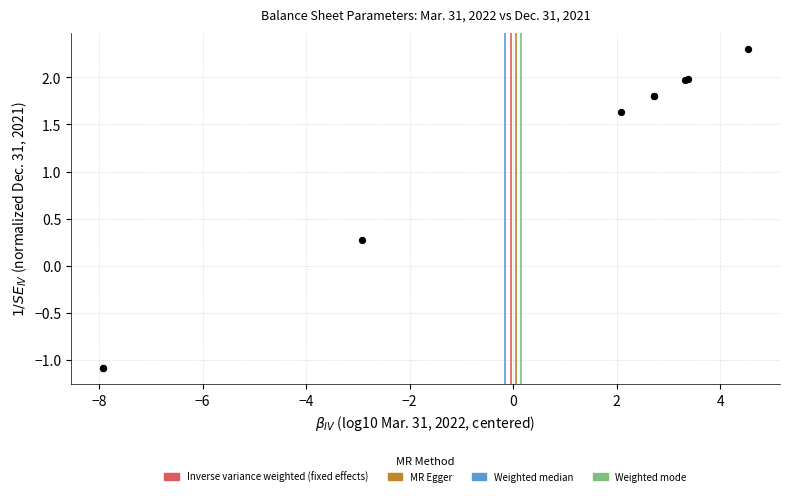

What Y value in the scatter plot is closest to 0?

0.3